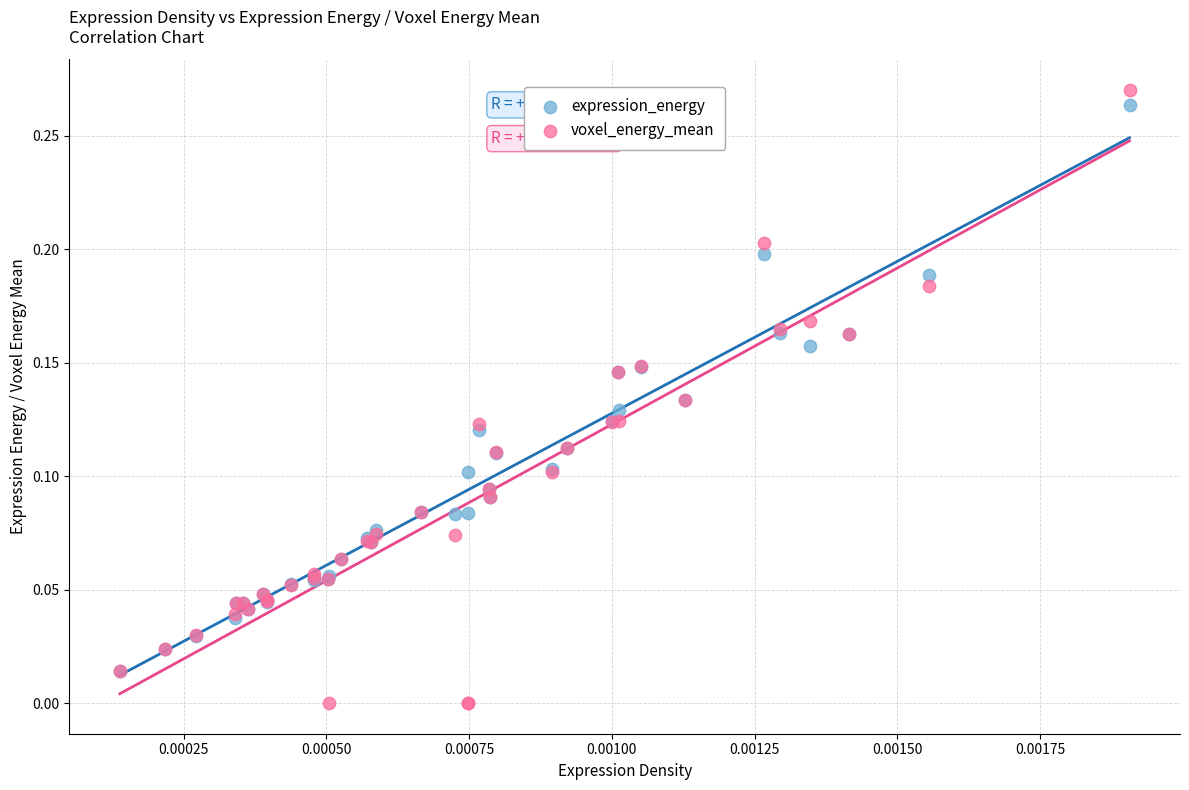

Which series contains the lowest Y value?

voxel_energy_mean